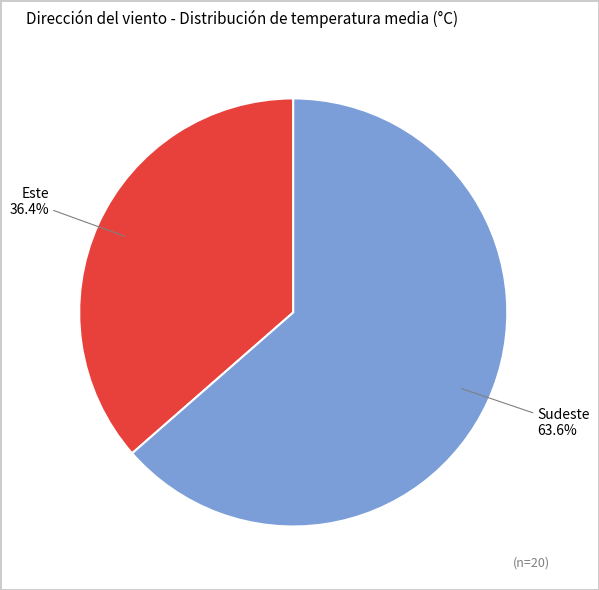

Is there a majority slice in this chart?

Yes